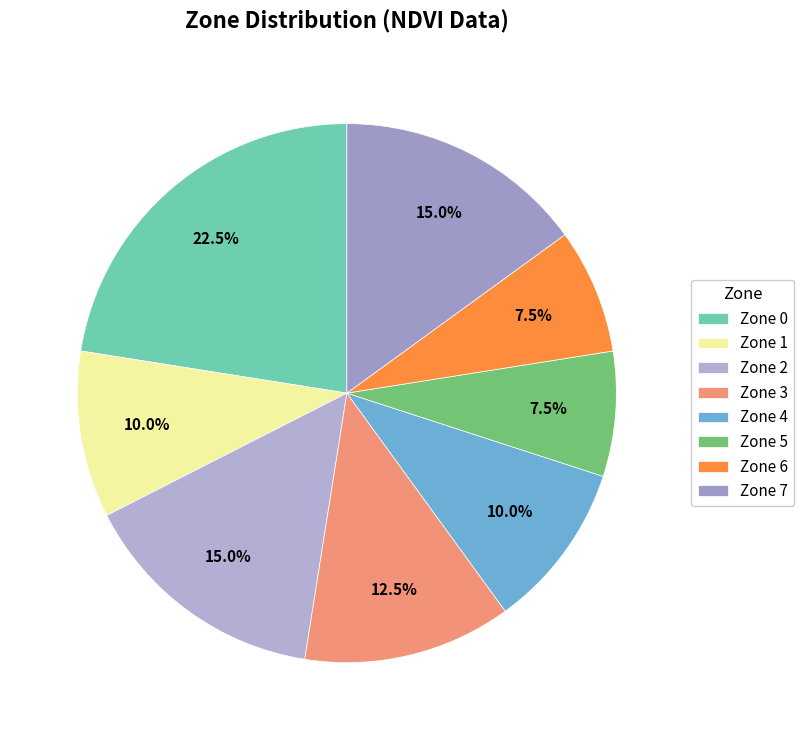

Does Zone 5 represent more than half of the total?

No